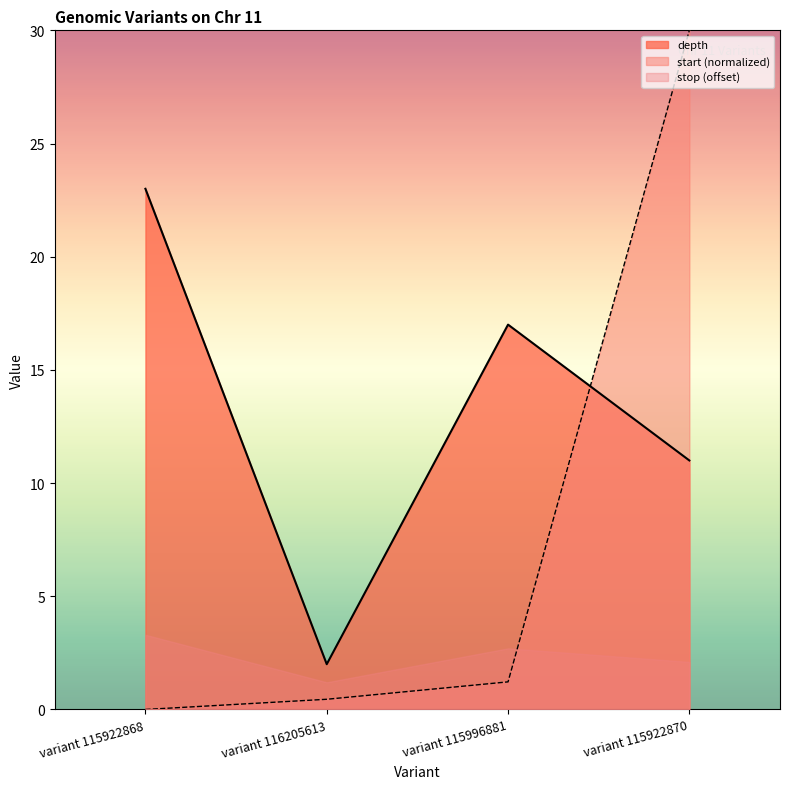

Rank the categories by depth value from lowest to highest.

variant 116205613, variant 115922870, variant 115996881, variant 115922868